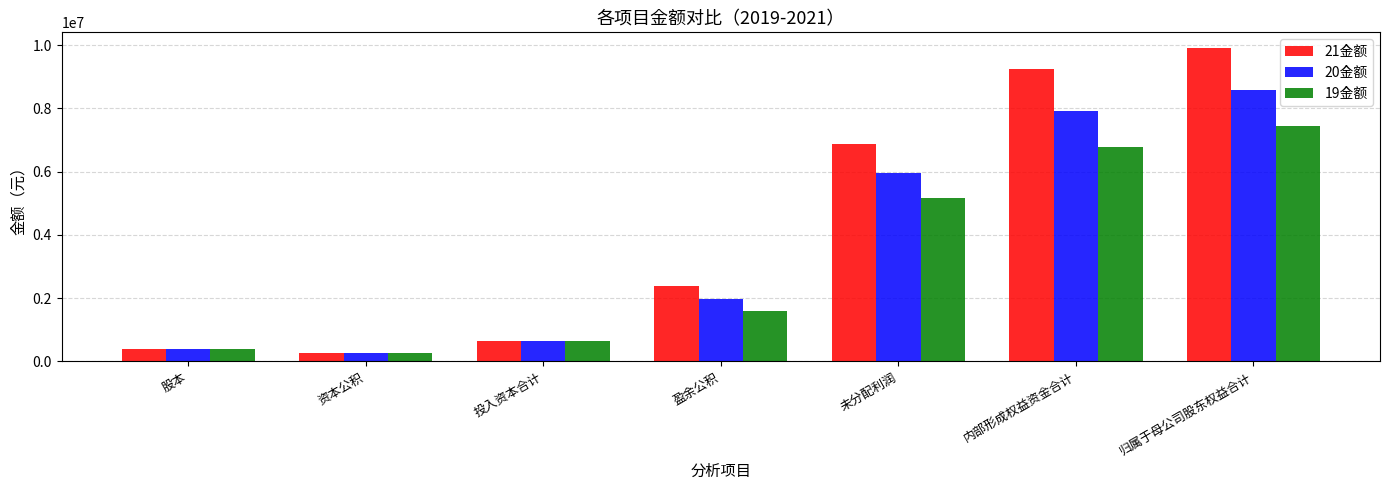

What is the minimum value shown in the chart?

268264.7